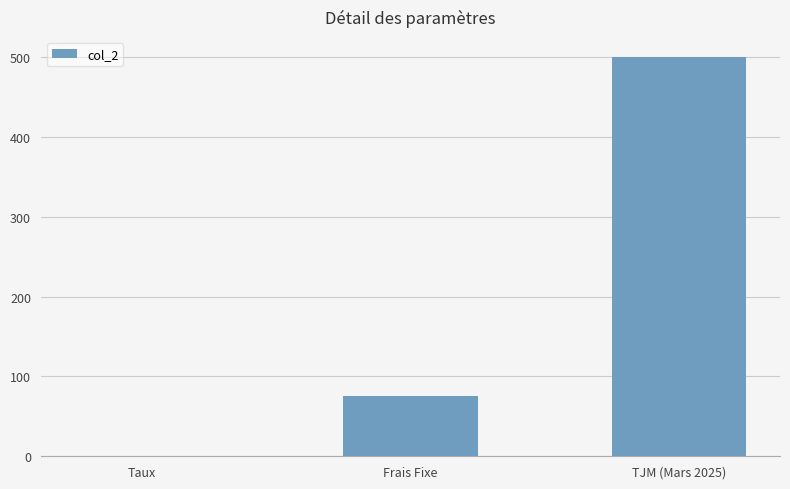

Where is the data nearest to the value 250?

Frais Fixe